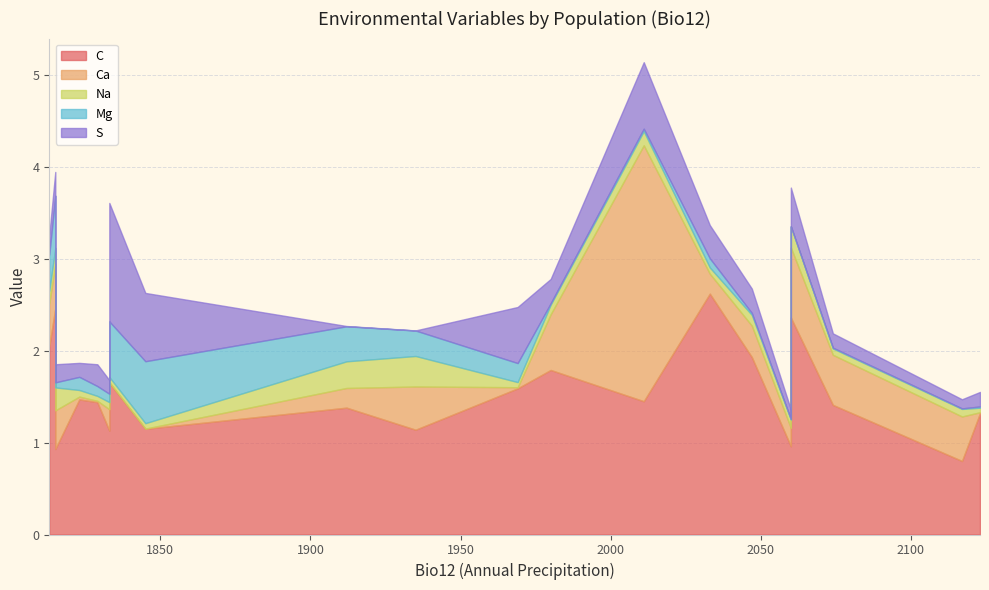

True or false: Mg has more than 0 interior local peaks.

True